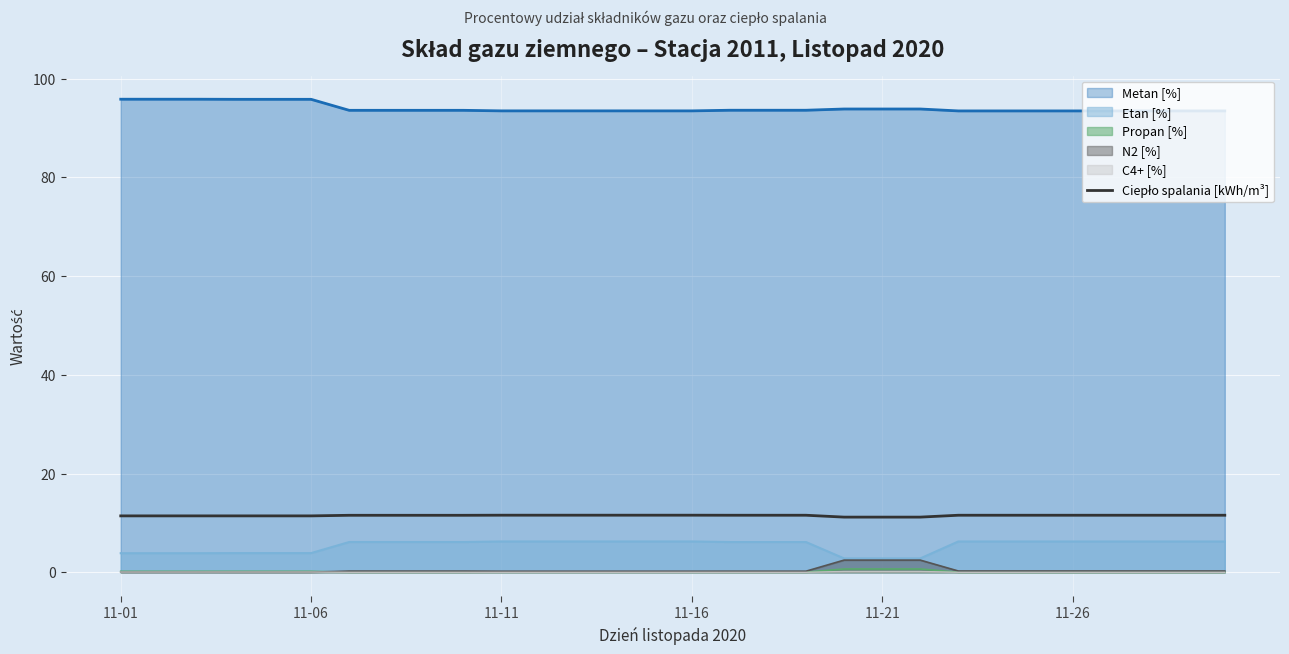

True or false: C4+ [%] has a value of 0.2 at 11-21.

True